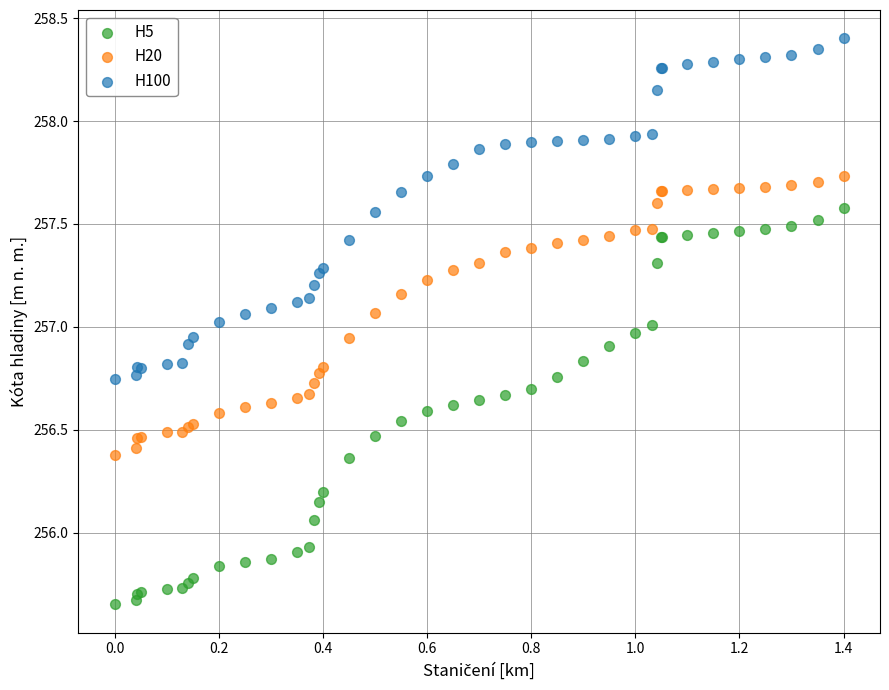

Which series has the widest spread of Y values?

H5